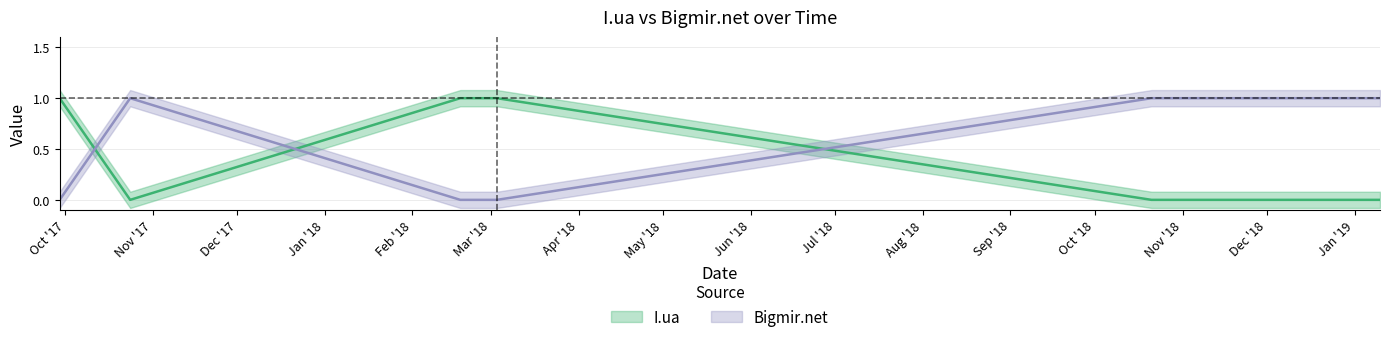

True or false: I.ua has more than 0 points higher than both neighbors.

False